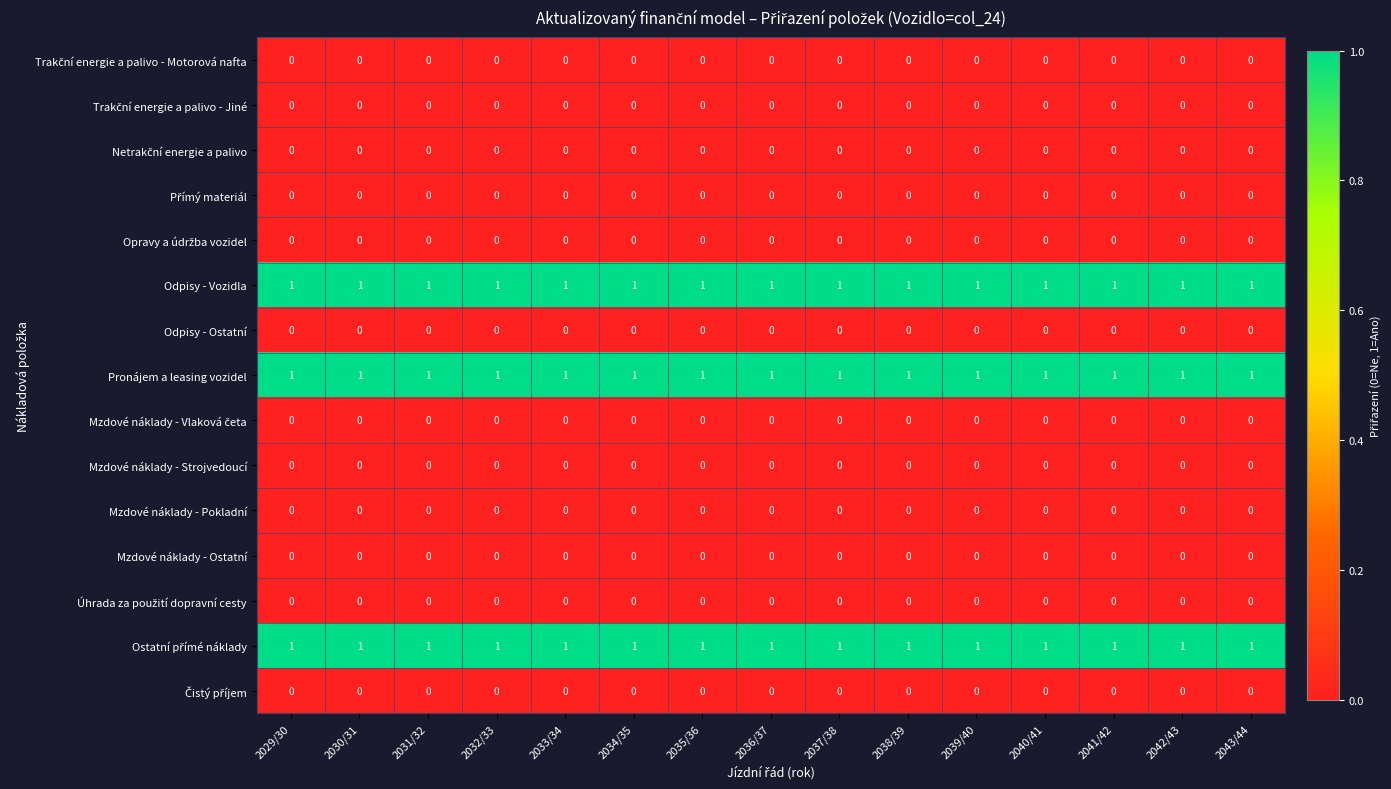

At how many categories does at least one series exceed 0?

15